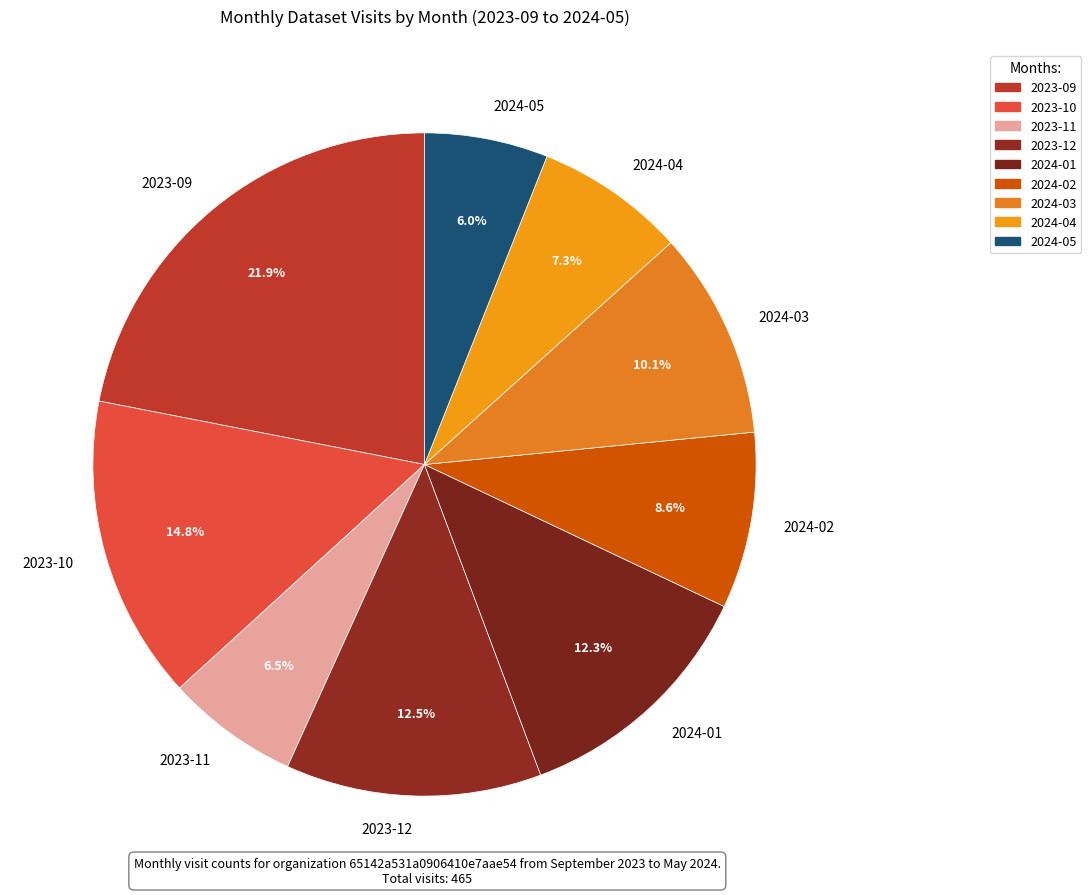

Does 2024-03 represent more than half of the total?

No